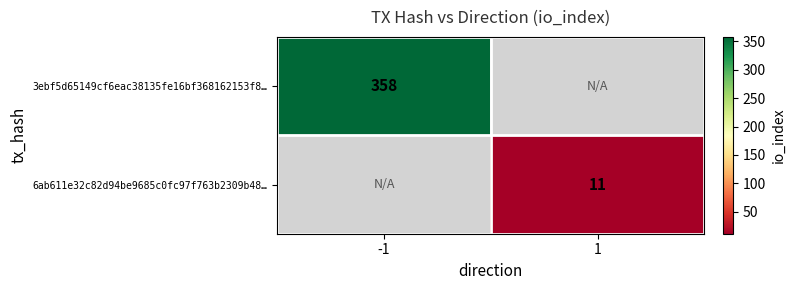

True or false: 6ab611e32c82d94be9685c0fc97f763b2309b48… has a value of 18 at 1.

False